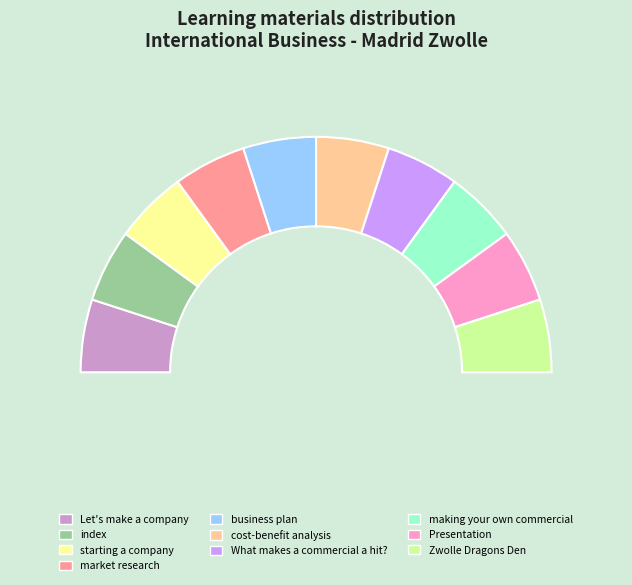

Does any single category account for the majority?

No